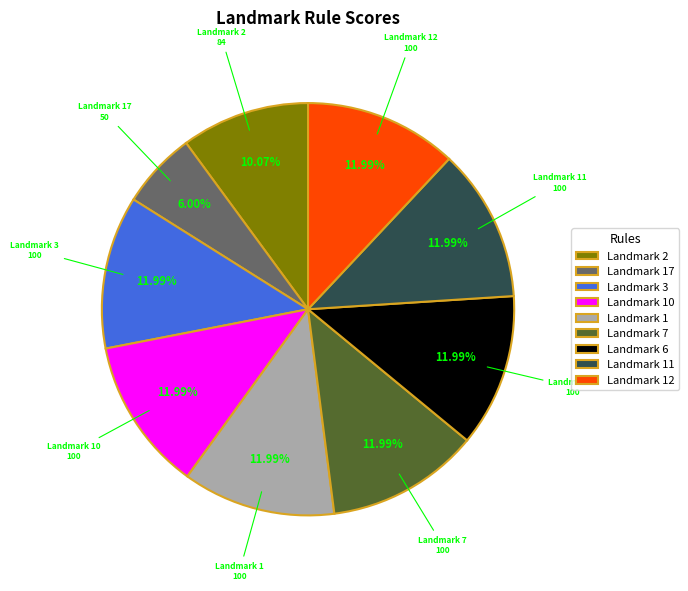

How many segments does this pie chart have?

9